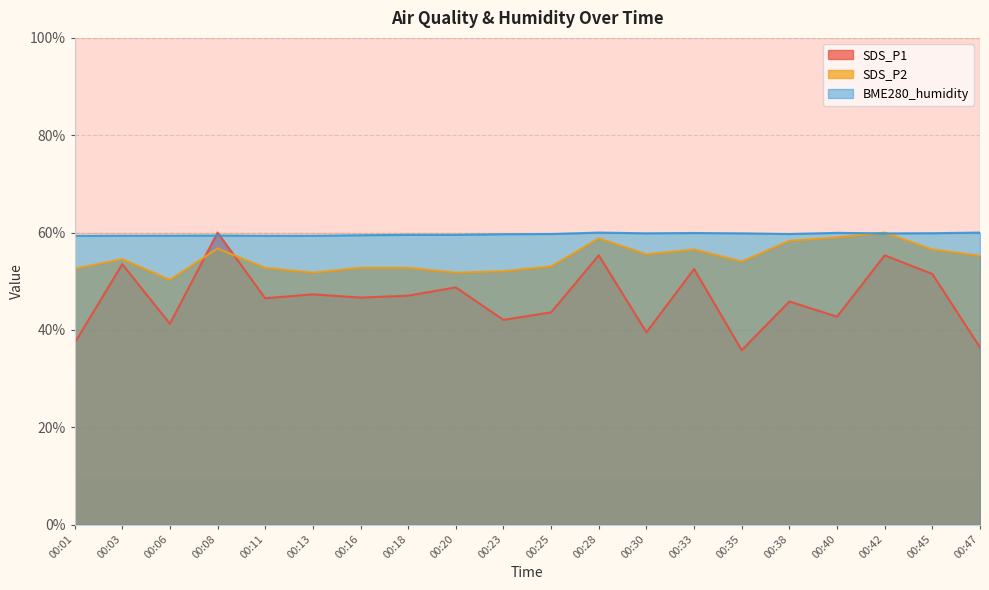

Does the chart have visible grid lines?

Yes